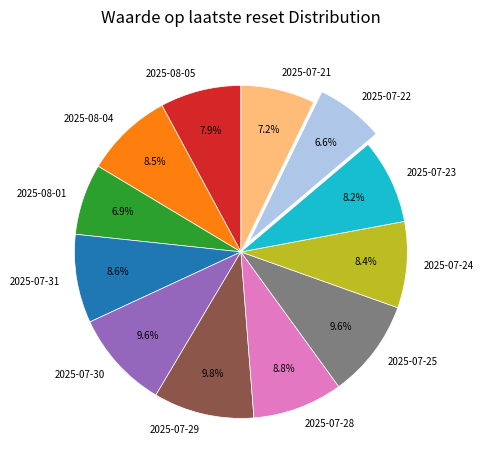

Does 2025-07-25 represent more than half of the total?

No